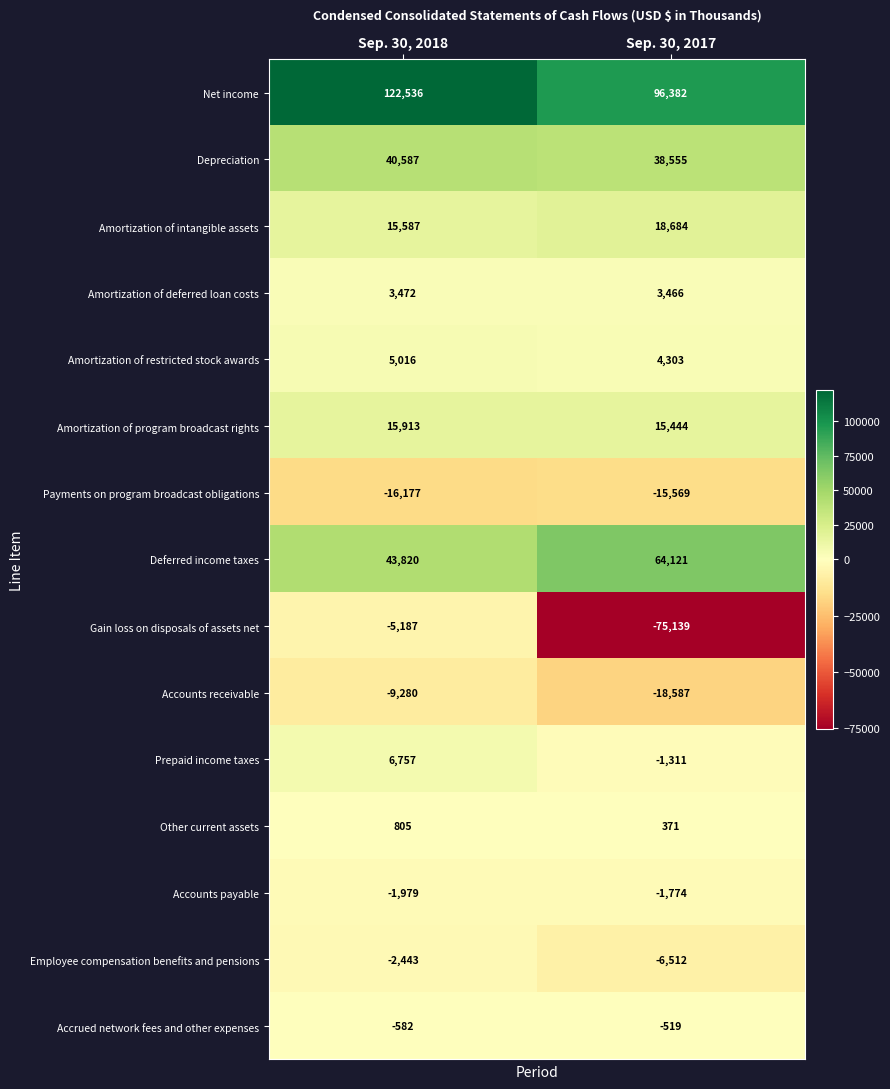

Reading right to left, list all the values displayed in this chart.

Net income: Sep. 30, 2017=96382	Sep. 30, 2018=122536
Depreciation: Sep. 30, 2017=38555	Sep. 30, 2018=40587
Amortization of intangible assets: Sep. 30, 2017=18684	Sep. 30, 2018=15587
Amortization of deferred loan costs: Sep. 30, 2017=3466	Sep. 30, 2018=3472
Amortization of restricted stock awards: Sep. 30, 2017=4303	Sep. 30, 2018=5016
Amortization of program broadcast rights: Sep. 30, 2017=15444	Sep. 30, 2018=15913
Payments on program broadcast obligations: Sep. 30, 2017=-15569	Sep. 30, 2018=-16177
Deferred income taxes: Sep. 30, 2017=64121	Sep. 30, 2018=43820
Gain loss on disposals of assets net: Sep. 30, 2017=-75139	Sep. 30, 2018=-5187
Accounts receivable: Sep. 30, 2017=-18587	Sep. 30, 2018=-9280
Prepaid income taxes: Sep. 30, 2017=-1311	Sep. 30, 2018=6757
Other current assets: Sep. 30, 2017=371	Sep. 30, 2018=805
Accounts payable: Sep. 30, 2017=-1774	Sep. 30, 2018=-1979
Employee compensation benefits and pensions: Sep. 30, 2017=-6512	Sep. 30, 2018=-2443
Accrued network fees and other expenses: Sep. 30, 2017=-519	Sep. 30, 2018=-582